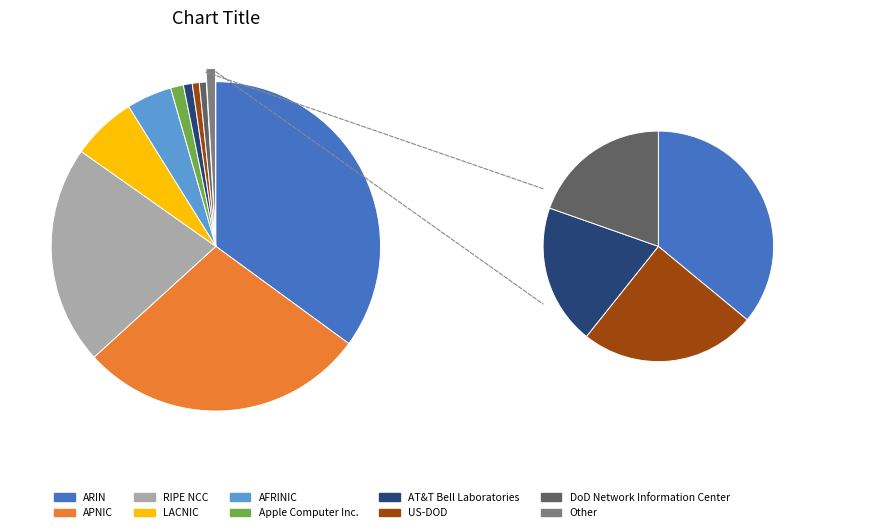

What portion of the pie excludes Other?

99.1%